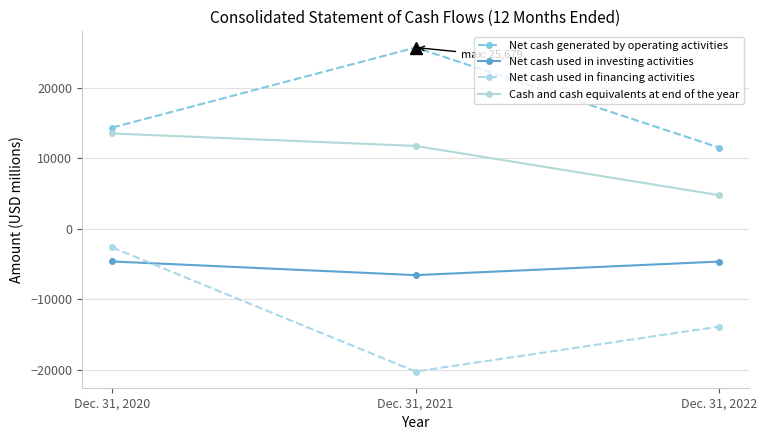

What is the value of the Cash and cash equivalents at end of the year point at the 3rd from the left?

4736